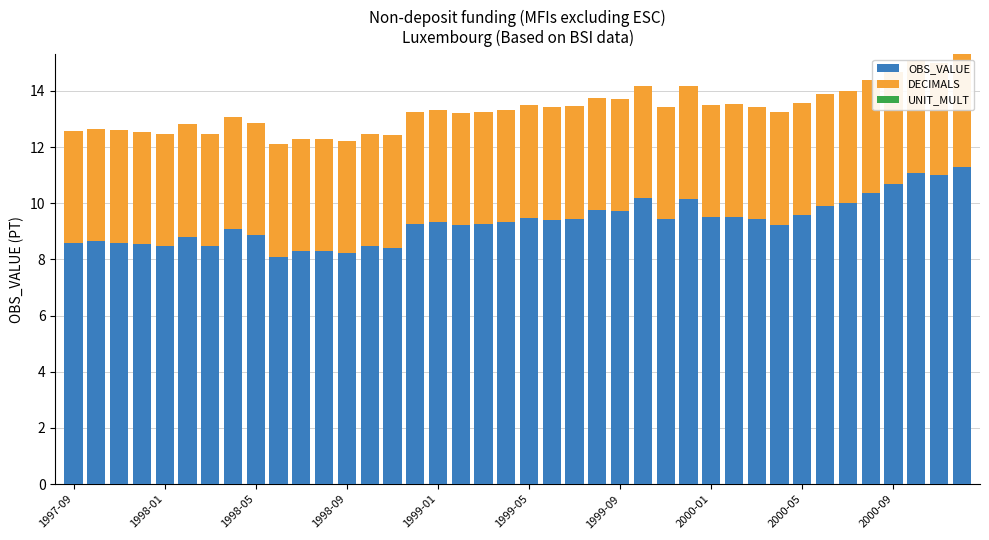

What is the greatest value displayed?

11.3